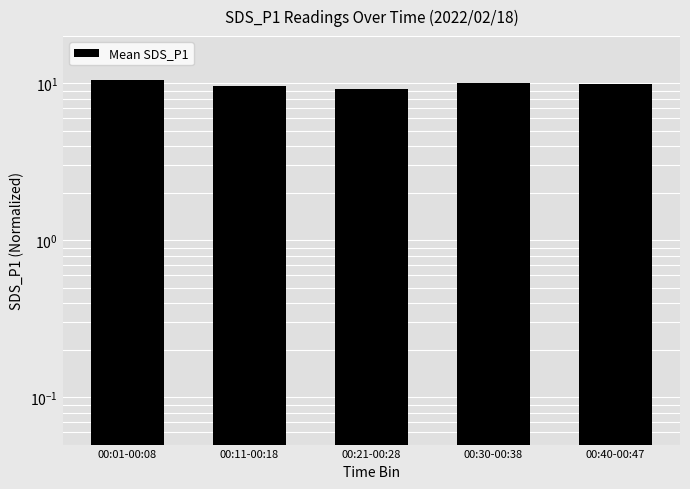

Which label corresponds to the smallest value in the chart?

00:21-00:28